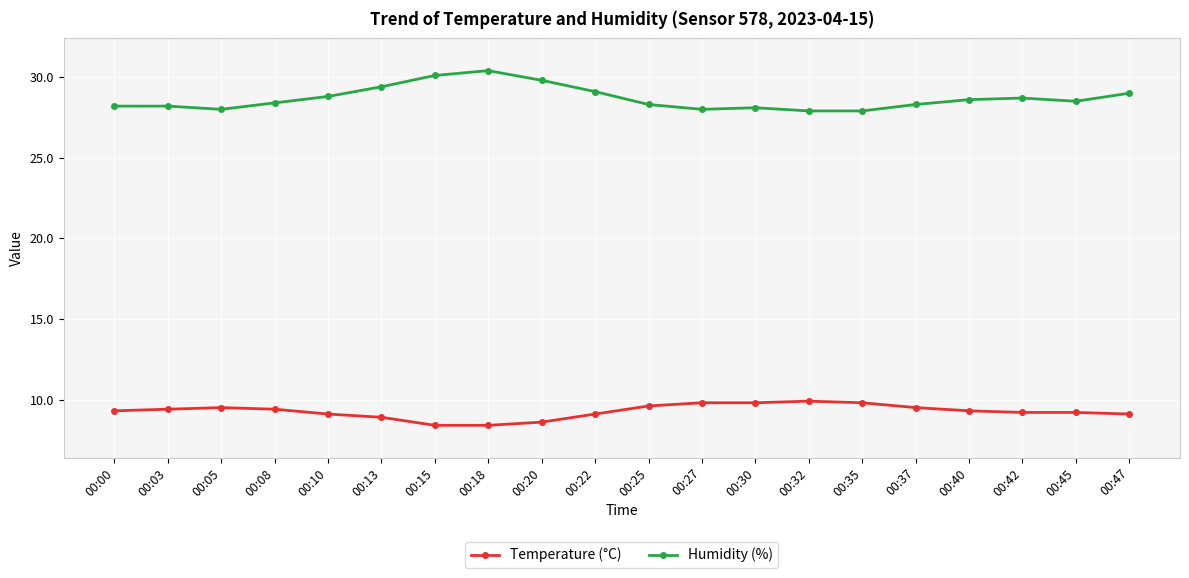

Rank the series by their maximum value, from lowest to highest.

Temperature (°C), Humidity (%)